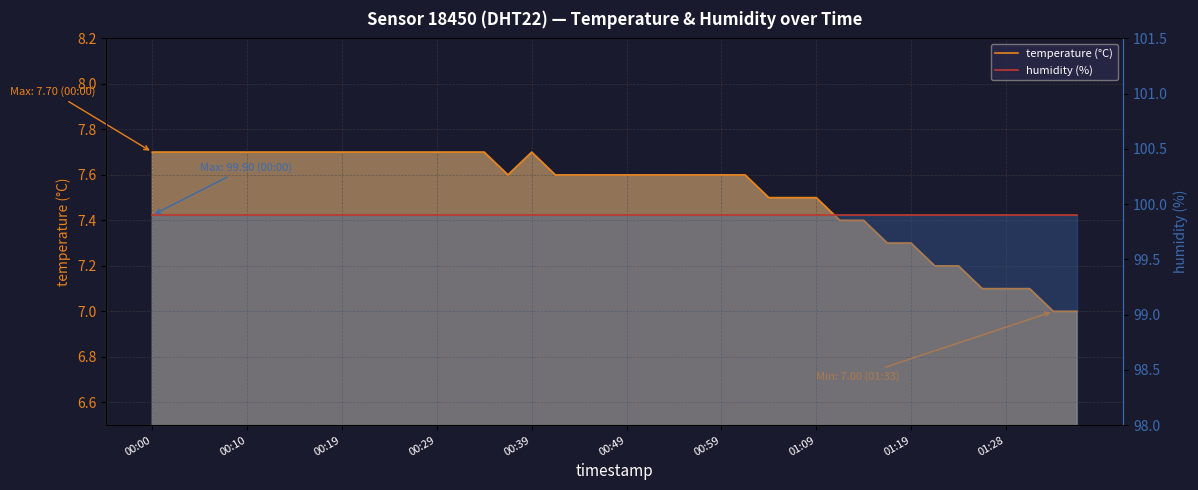

True or false: humidity (%) has a value of 164.4 at 00:59.

False